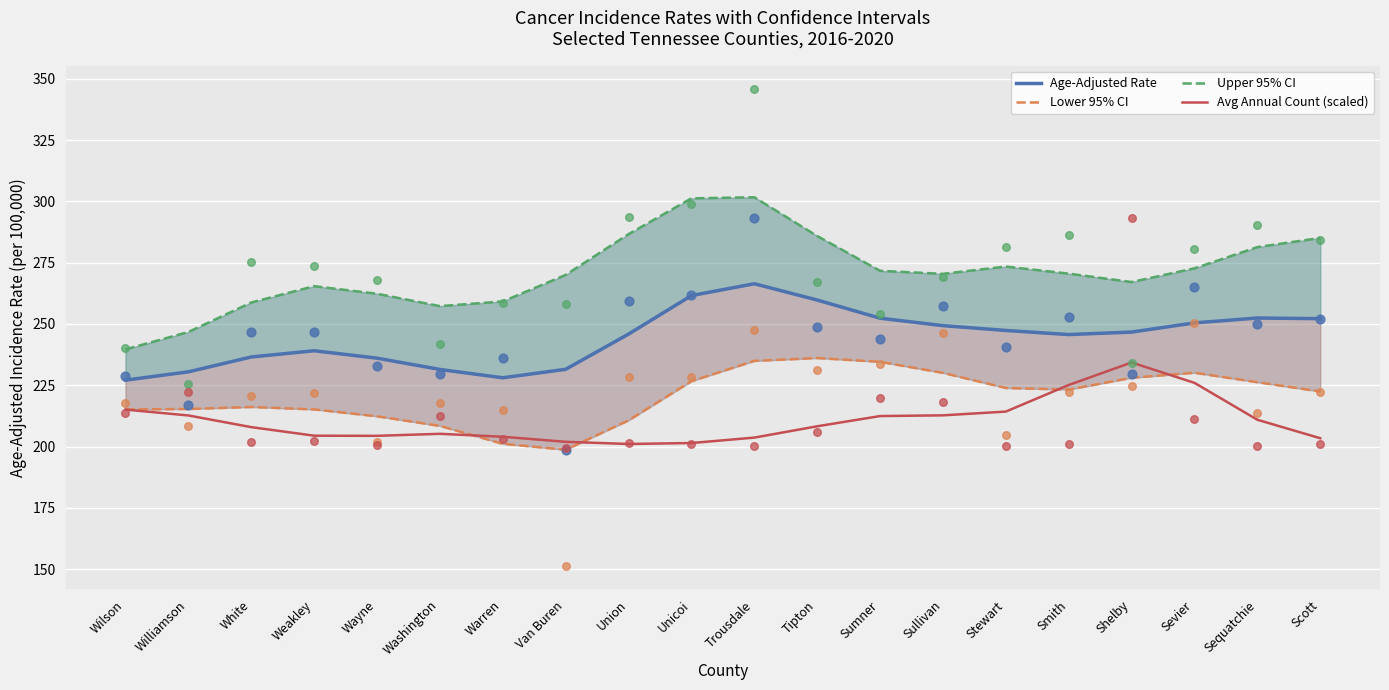

What is the total value across all series at Stewart?

959.0